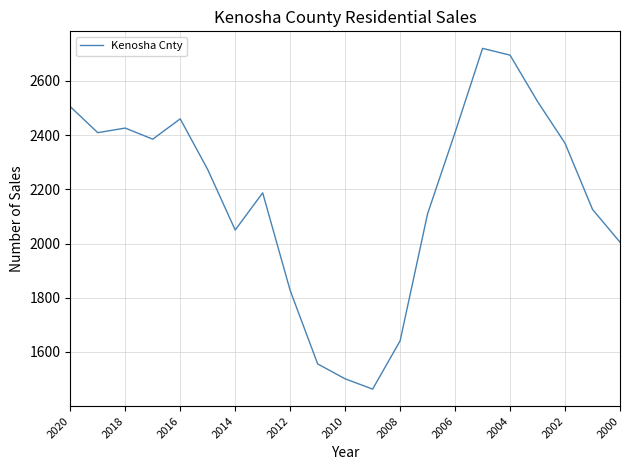

How many interior local valleys (lower than both neighbors) does the data have?

4